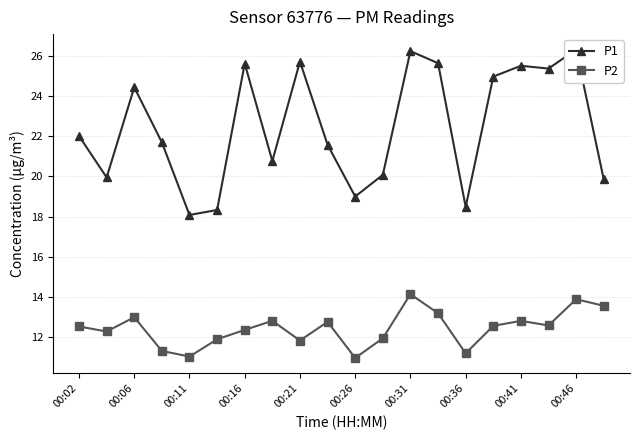

At which category does P2 reach its first local peak?

00:06